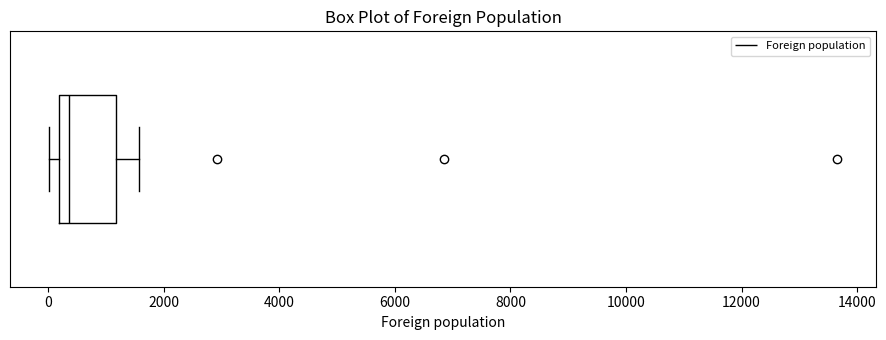

Where does the right whisker of the box end on the x-axis? The values are not printed on the chart, so give them approximately, as read against the axis.

1600